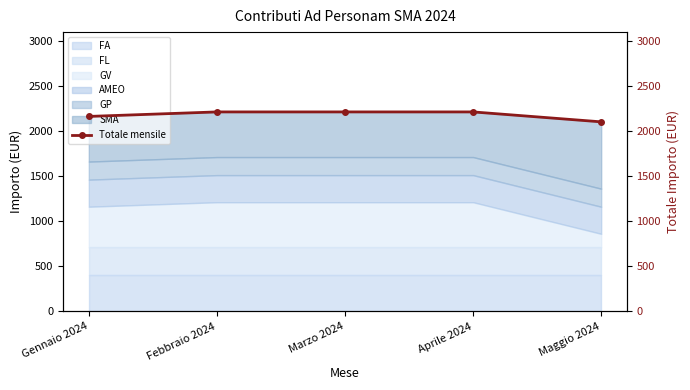

Is it true that the value at Gennaio 2024 is 2160?

True